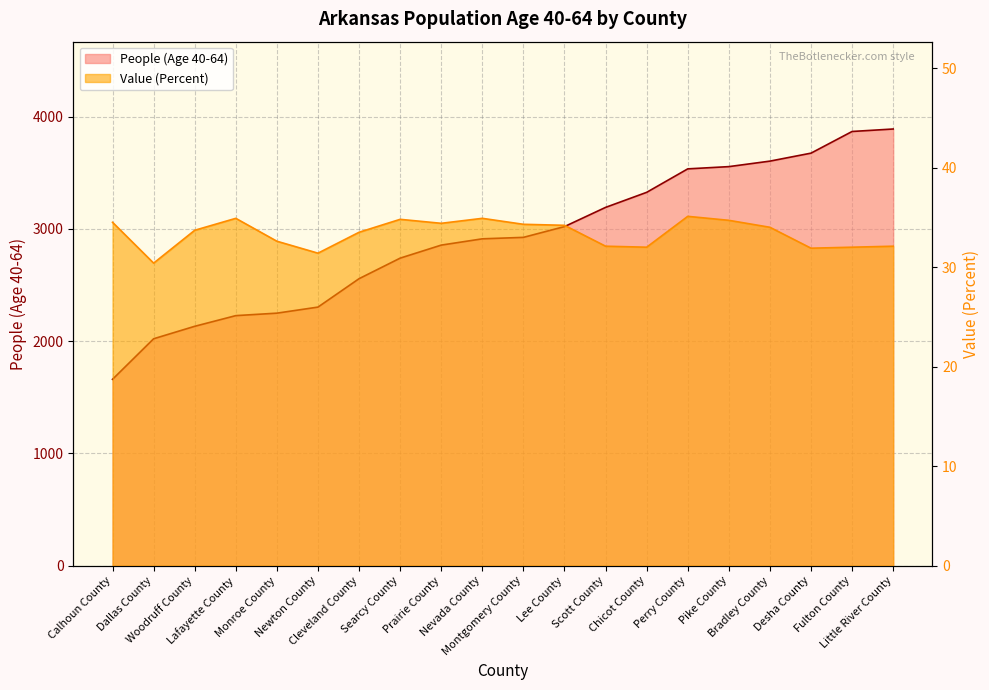

What is the lowest value of the Value (Percent) series?

30.4